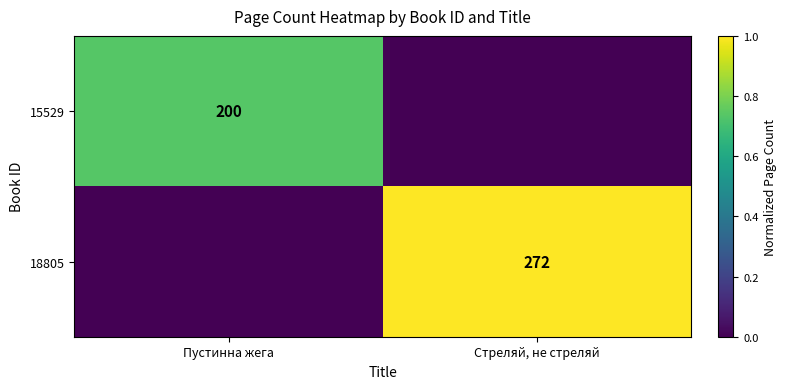

The 15529 series shows 200 at Пустинна жега. True or false?

True